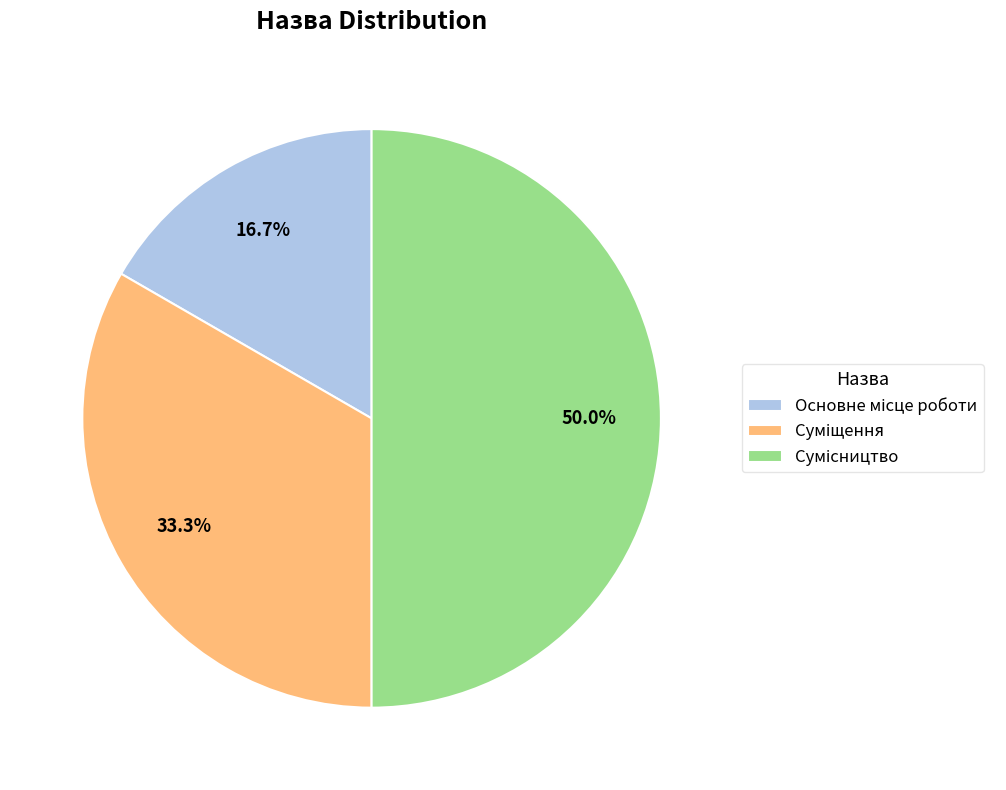

Is there a majority slice in this chart?

No